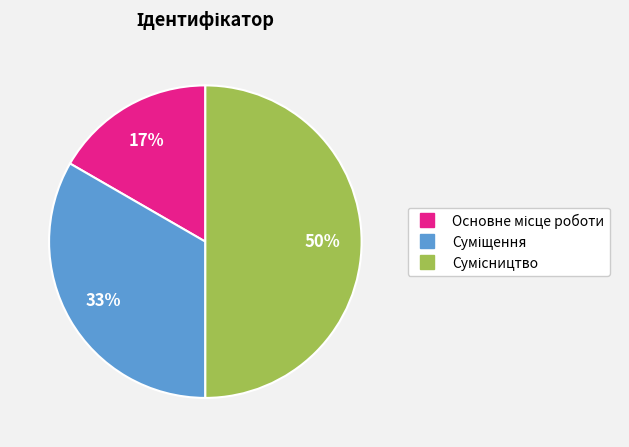

To the nearest percent, what is the difference between the largest and smallest slice percentages?

33%